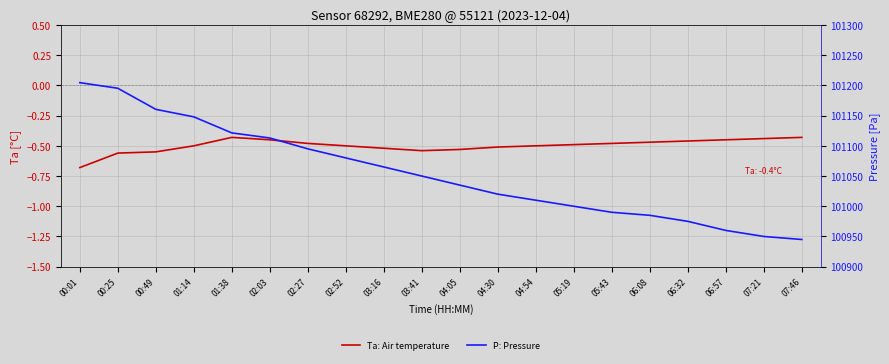

What is the label of the 3rd point from the left?

00:49